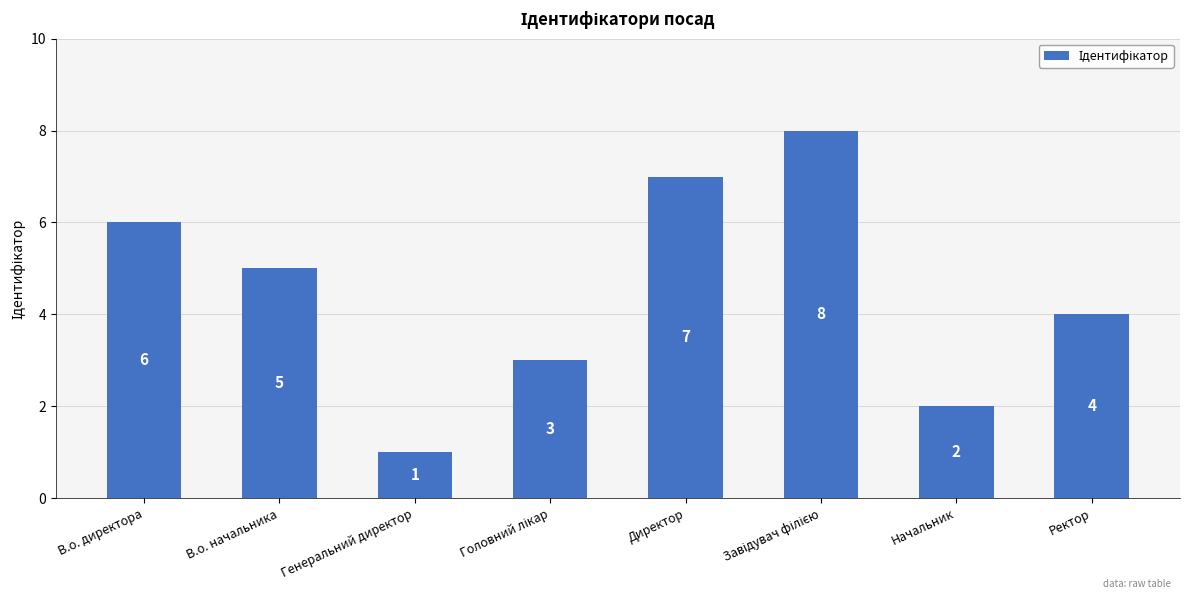

Does the chart contain any negative values?

No